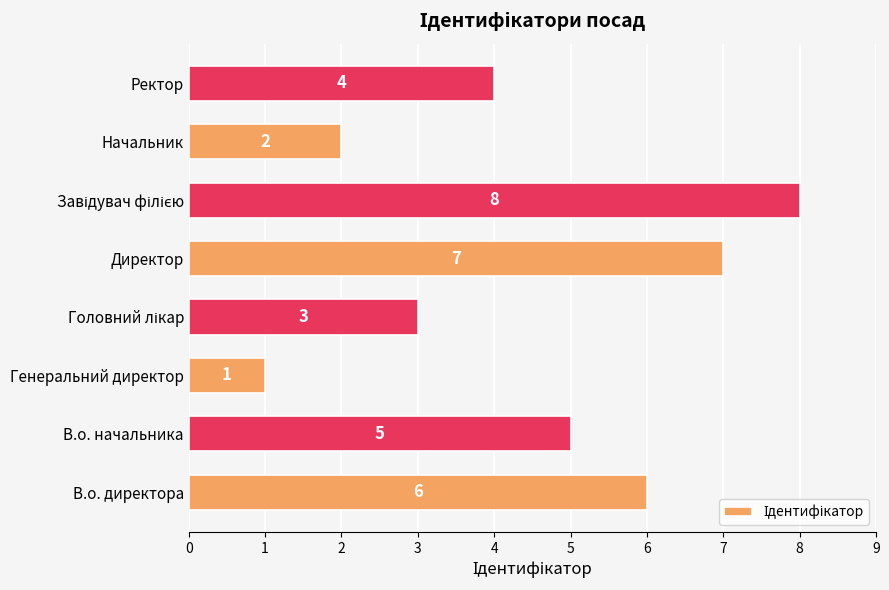

Reading bottom to top, extract all data points from this chart.

6	5	1	3	7	8	2	4